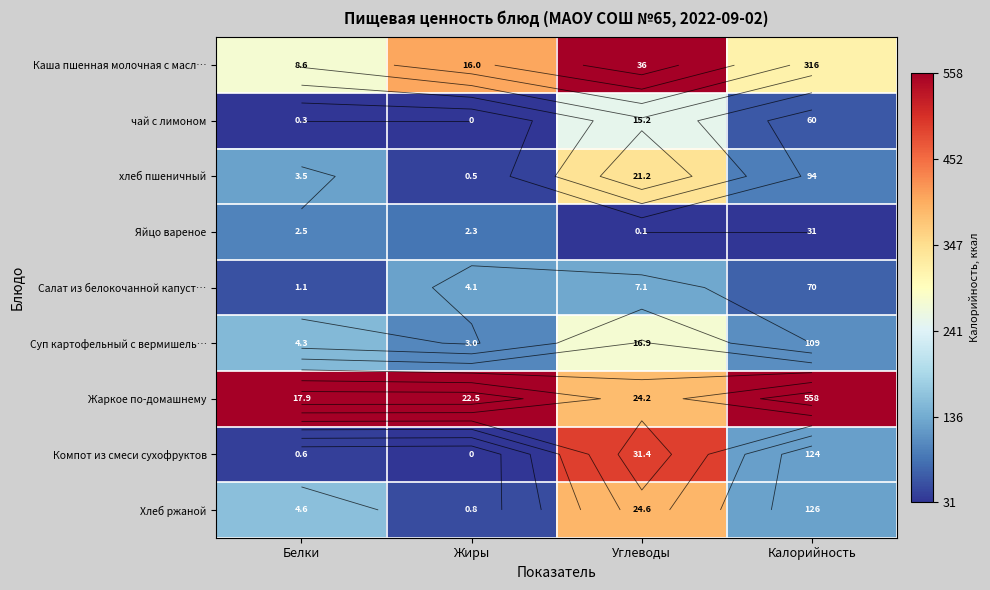

Which series has the largest range (max minus min)?

Компот из смеси сухофруктов